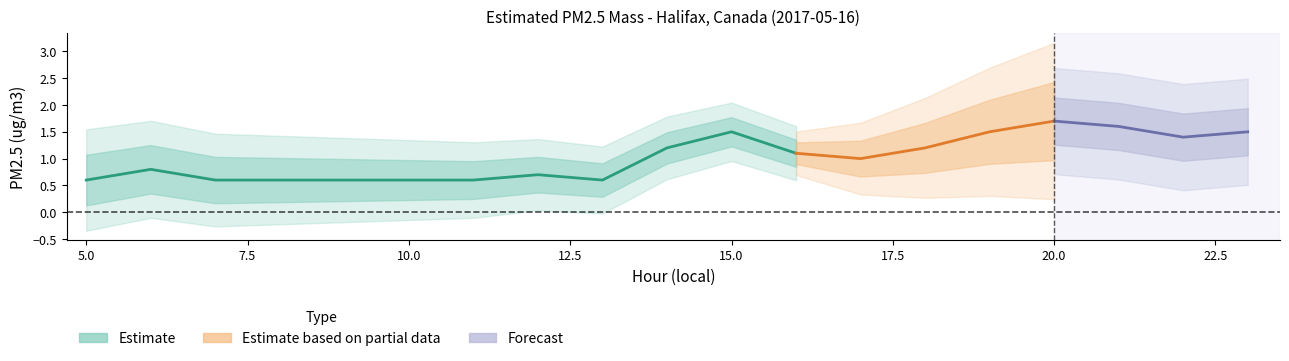

Is it true that the value at 16 is 1.4?

False